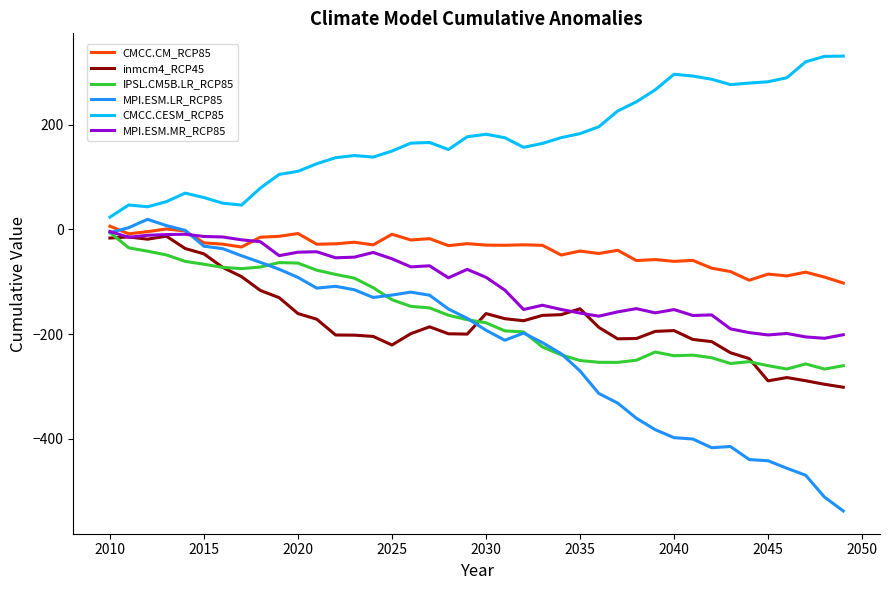

What is the difference between the maximum and minimum values in the IPSL.CM5B.LR_RCP85 series?

260.5